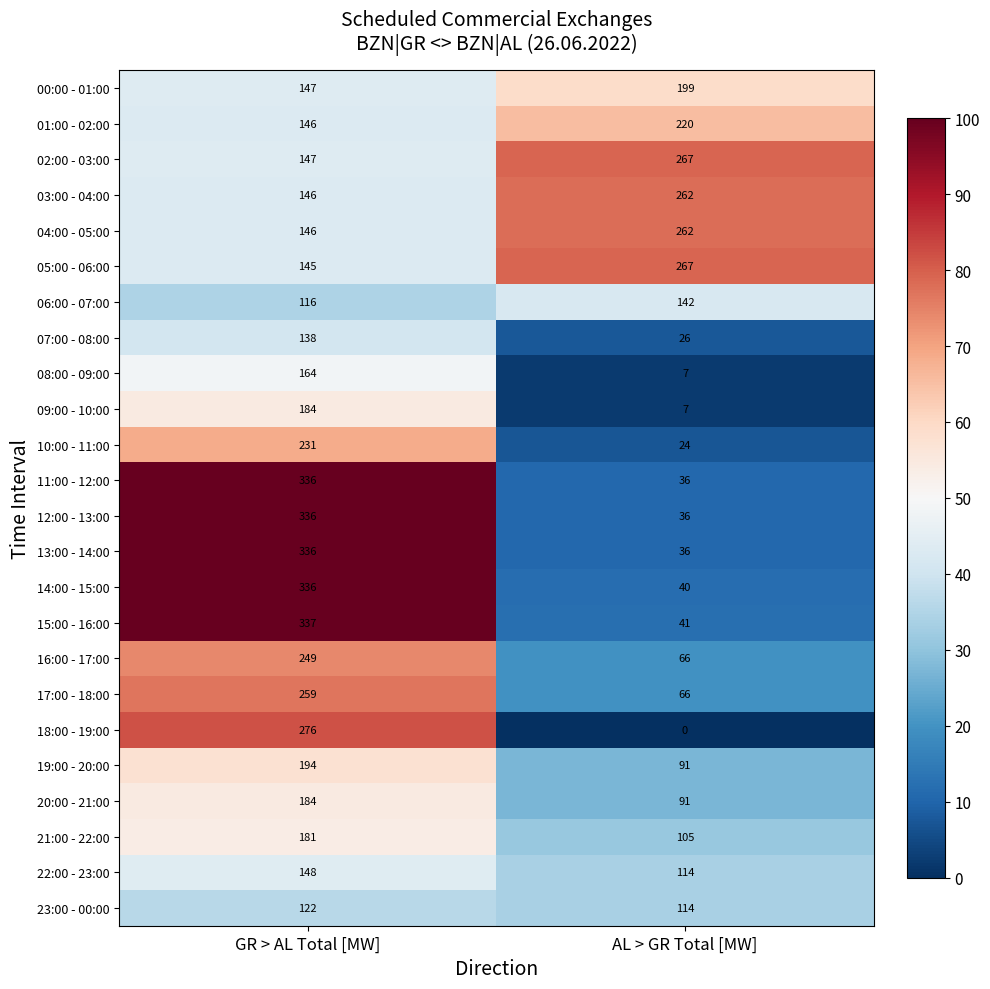

What is the spread (max minus min) of values at AL > GR Total [MW]?

267